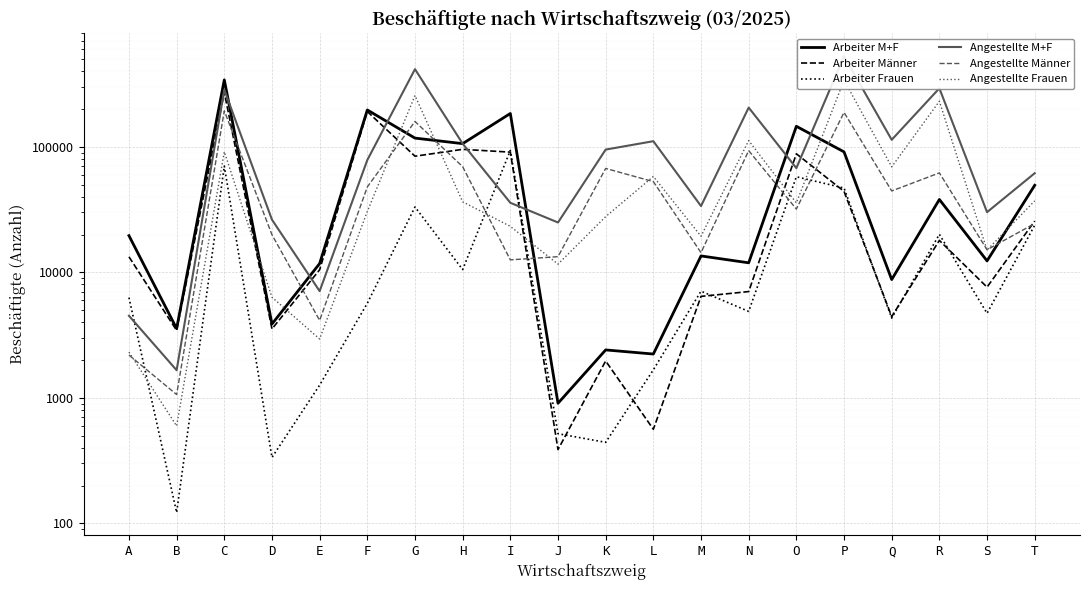

True or false: Arbeiter M+F has a value of 2473 at Q.

False